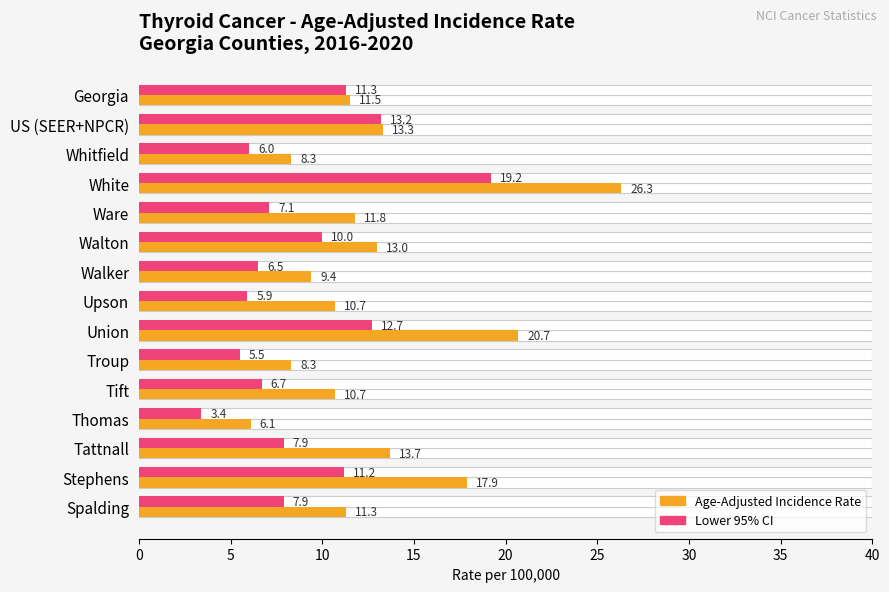

Is it true that Age-Adjusted Rate equals 17.9 at Tattnall?

False